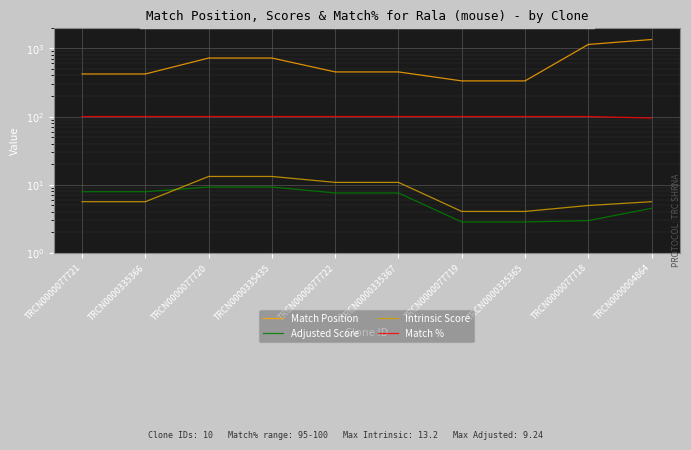

What position from the left is TRCN0000335435?

4